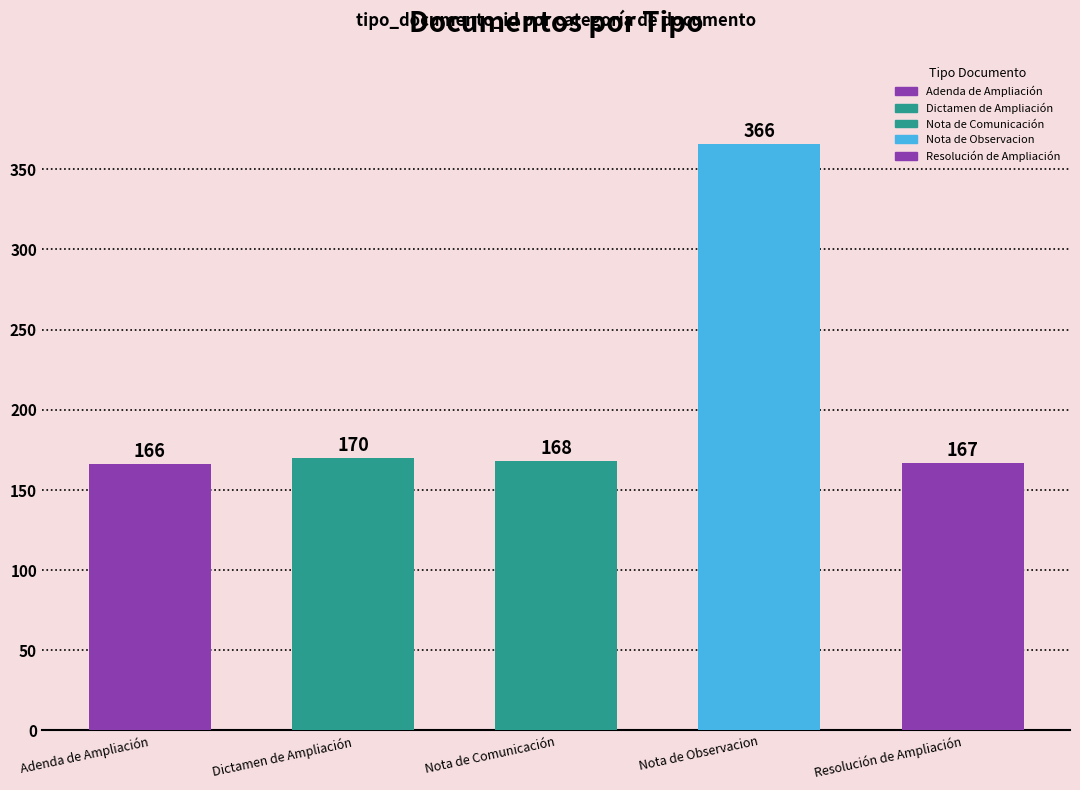

At which category does the chart reach its peak across all series?

Nota de Observacion